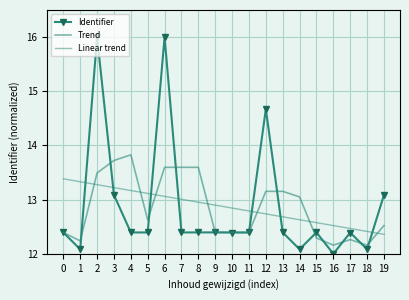

Reading right to left, transcribe all the data shown in this chart.

Identifier: 13.1	12.1	12.4	12.0	12.4	12.1	12.4	14.7	12.4	12.4	12.4	12.4	12.4	16.0	12.4	12.4	13.1	16.0	12.1	12.4
Trend: 12.5	12.2	12.3	12.2	12.3	13.0	13.2	13.2	12.4	12.4	12.4	13.6	13.6	13.6	12.6	13.8	13.7	13.5	12.2	12.4
Linear trend: 12.4	12.4	12.5	12.5	12.6	12.6	12.7	12.7	12.8	12.8	12.9	13.0	13.0	13.1	13.1	13.2	13.2	13.3	13.3	13.4